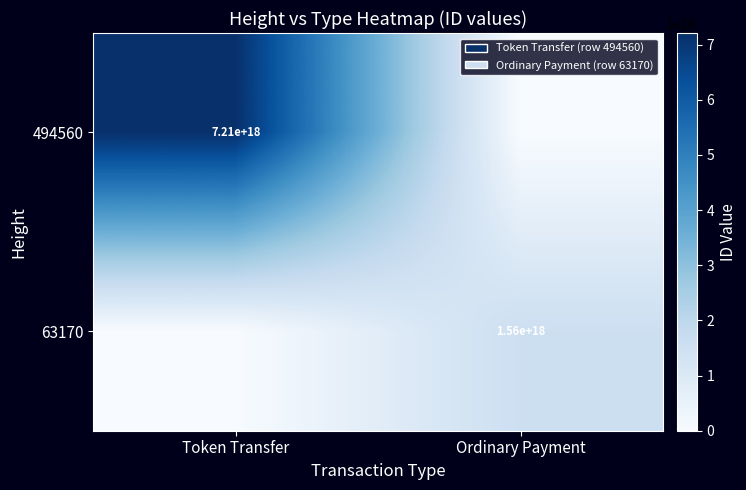

The value of 494560 at Token Transfer is 7210000000000000000. True or false?

True